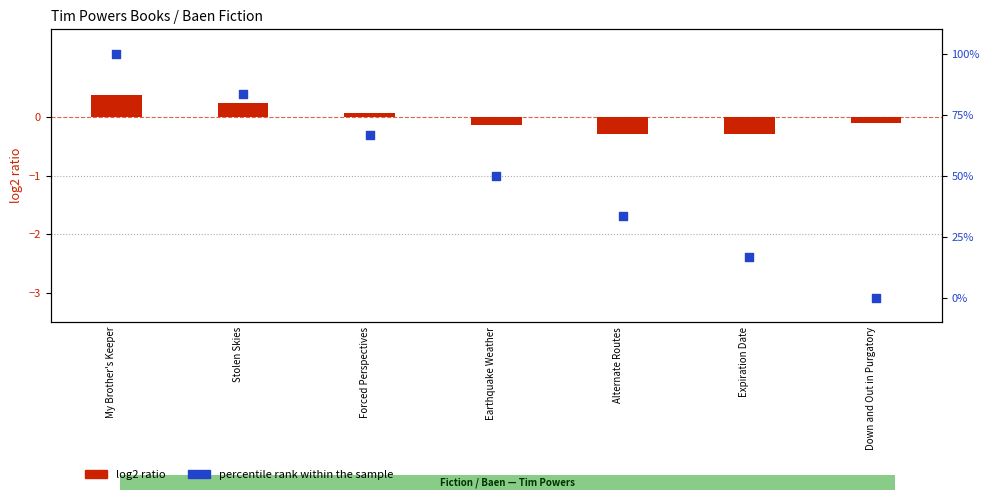

What is the change in value from My Brother's Keeper to Expiration Date?

-83.3